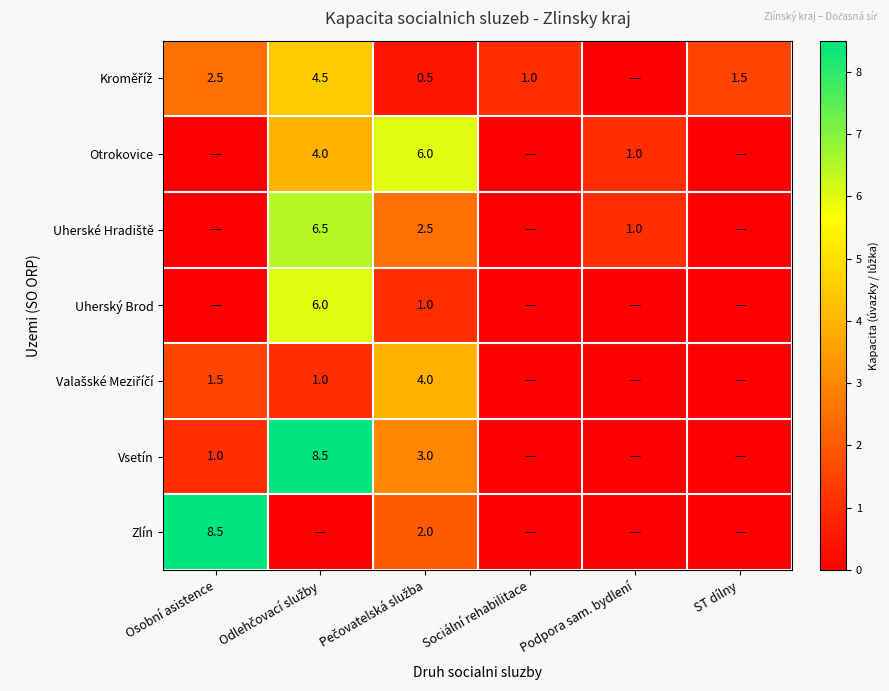

What is the difference between the Otrokovice values at Pečovatelská služba and Odlehčovací služby?

2.0